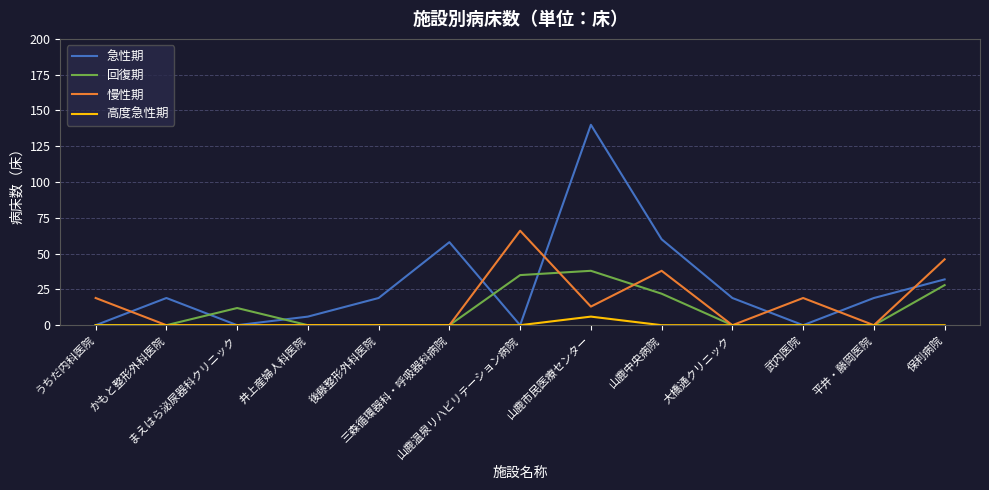

Reading left to right, what are all the values shown in this chart?

急性期: うちだ内科医院=0	かもと整形外科医院=19	まえはら泌尿器科クリニック=0	井上産婦人科医院=6	後藤整形外科医院=19	三森循環器科・呼吸器科病院=58	山鹿温泉リハビリテーション病院=0	山鹿市民医療センター=140	山鹿中央病院=60	大橋通クリニック=19	武内医院=0	平井・藤岡医院=19	保利病院=32
回復期: うちだ内科医院=0	かもと整形外科医院=0	まえはら泌尿器科クリニック=12	井上産婦人科医院=0	後藤整形外科医院=0	三森循環器科・呼吸器科病院=0	山鹿温泉リハビリテーション病院=35	山鹿市民医療センター=38	山鹿中央病院=22	大橋通クリニック=0	武内医院=0	平井・藤岡医院=0	保利病院=28
慢性期: うちだ内科医院=19	かもと整形外科医院=0	まえはら泌尿器科クリニック=0	井上産婦人科医院=0	後藤整形外科医院=0	三森循環器科・呼吸器科病院=0	山鹿温泉リハビリテーション病院=66	山鹿市民医療センター=13	山鹿中央病院=38	大橋通クリニック=0	武内医院=19	平井・藤岡医院=0	保利病院=46
高度急性期: うちだ内科医院=0	かもと整形外科医院=0	まえはら泌尿器科クリニック=0	井上産婦人科医院=0	後藤整形外科医院=0	三森循環器科・呼吸器科病院=0	山鹿温泉リハビリテーション病院=0	山鹿市民医療センター=6	山鹿中央病院=0	大橋通クリニック=0	武内医院=0	平井・藤岡医院=0	保利病院=0